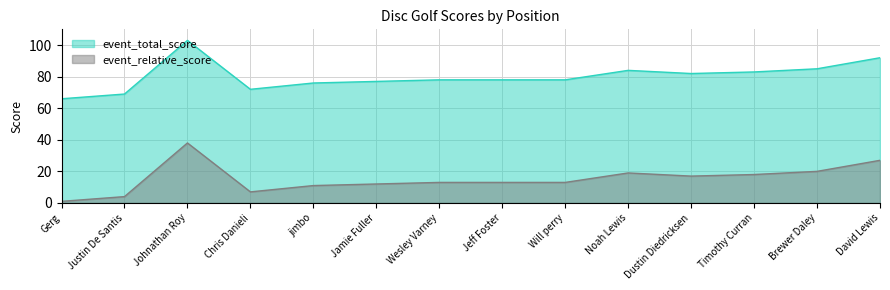

What is the sum of all event_relative_score values?

213